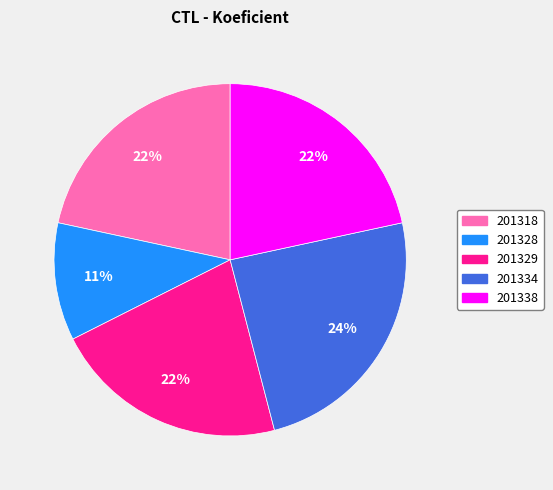

Which has a higher value, 201338 or 201328?

201338